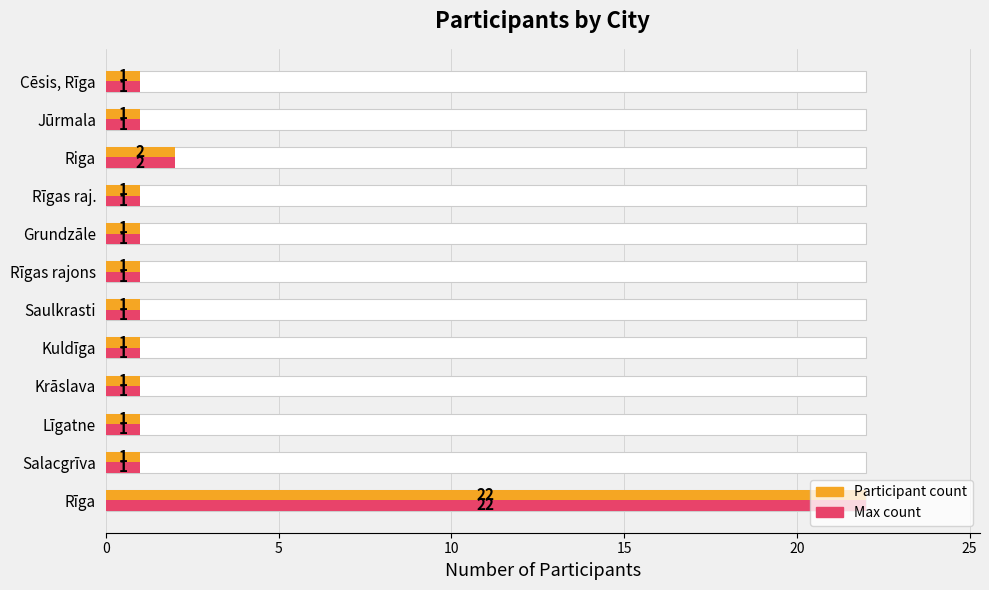

Reading left to right, what are all the values shown in this chart?

Participant count: 22	1	1	1	1	1	1	1	1	2	1	1
Max count: 22	1	1	1	1	1	1	1	1	2	1	1